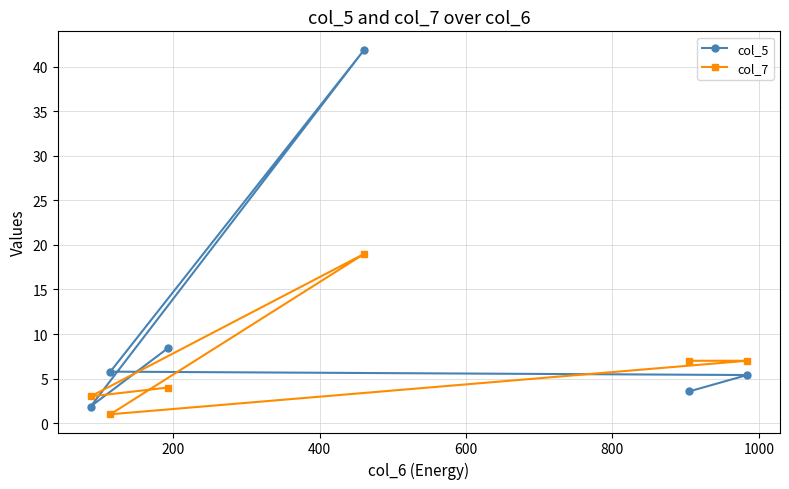

What is the value of the col_5 point at the 6th from the left?

5.4